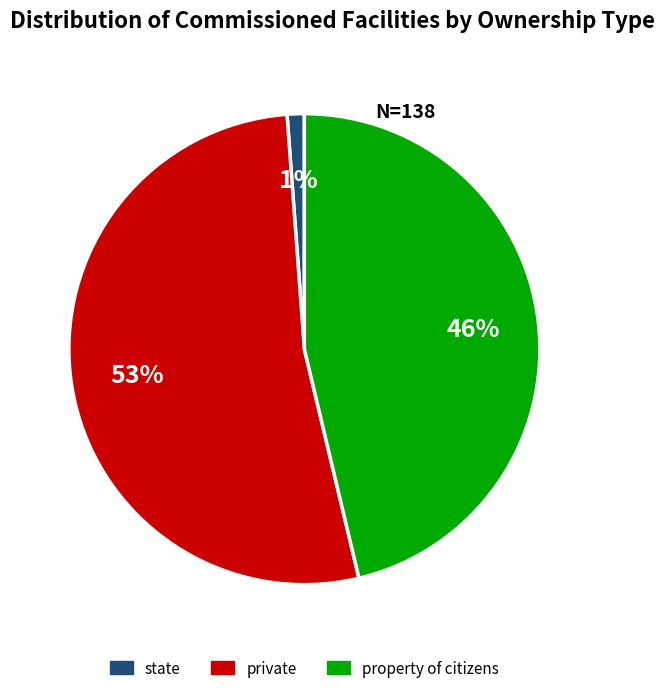

To the nearest percent, what is the average slice percentage?

33%